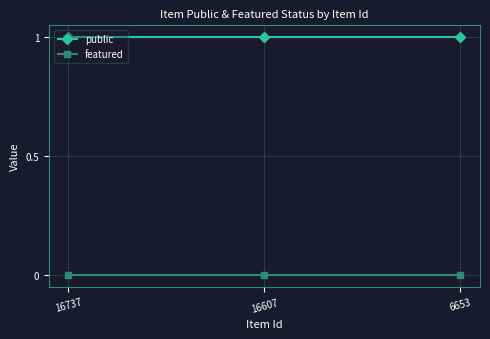

Reading left to right, extract all data points from this chart.

public: 1	1	1
featured: 0	0	0